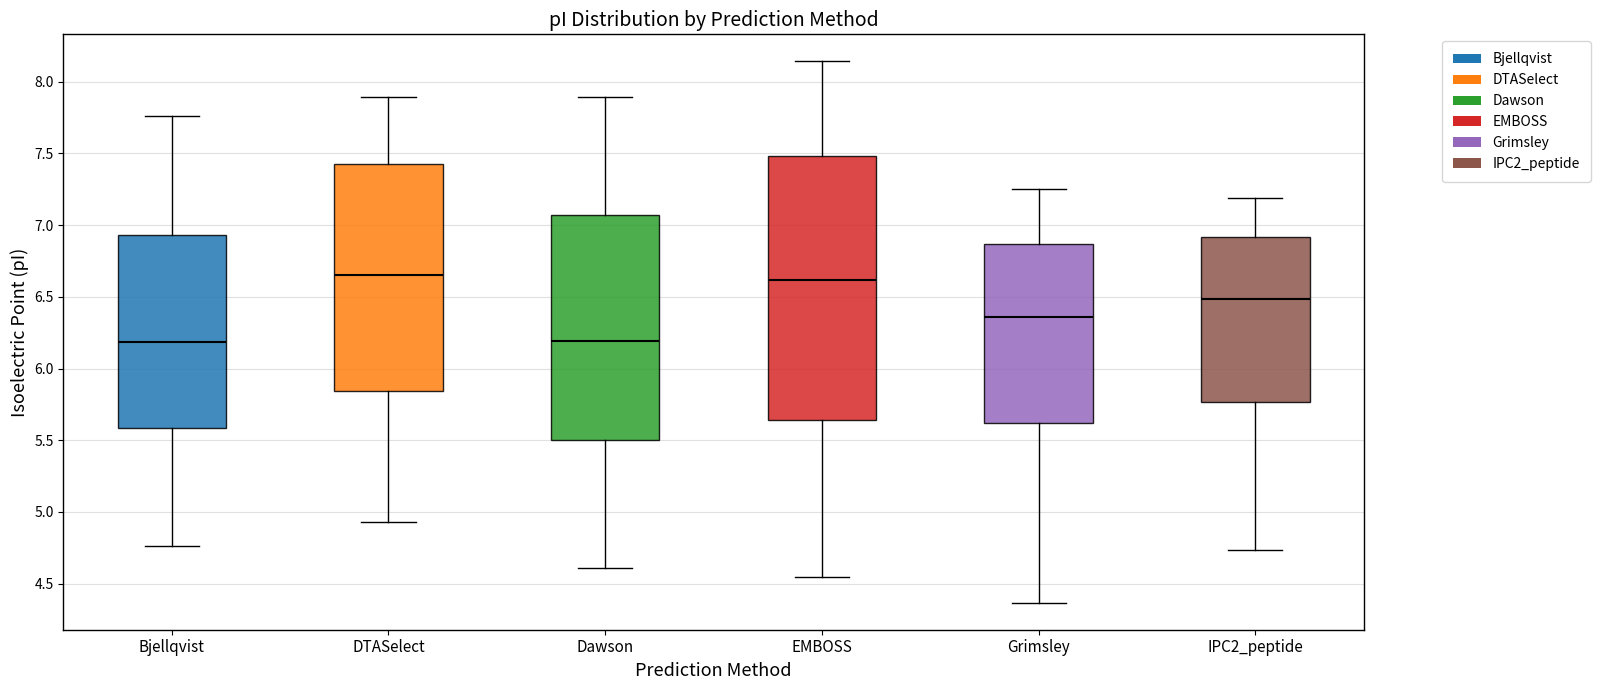

Reading left to right, transcribe this box plot: for each box, give where its median line is, the range the box spans, and where its two whiskers end, as read against the y-axis. The values are not printed on the chart, so give them approximately, as read against the axis.

Bjellqvist: median 6.20, box 5.60 to 6.95, whiskers 4.75 to 7.75
DTASelect: median 6.65, box 5.85 to 7.45, whiskers 4.95 to 7.90
Dawson: median 6.20, box 5.50 to 7.05, whiskers 4.60 to 7.90
EMBOSS: median 6.60, box 5.65 to 7.50, whiskers 4.55 to 8.15
Grimsley: median 6.35, box 5.60 to 6.85, whiskers 4.35 to 7.25
IPC2_peptide: median 6.50, box 5.75 to 6.90, whiskers 4.75 to 7.20